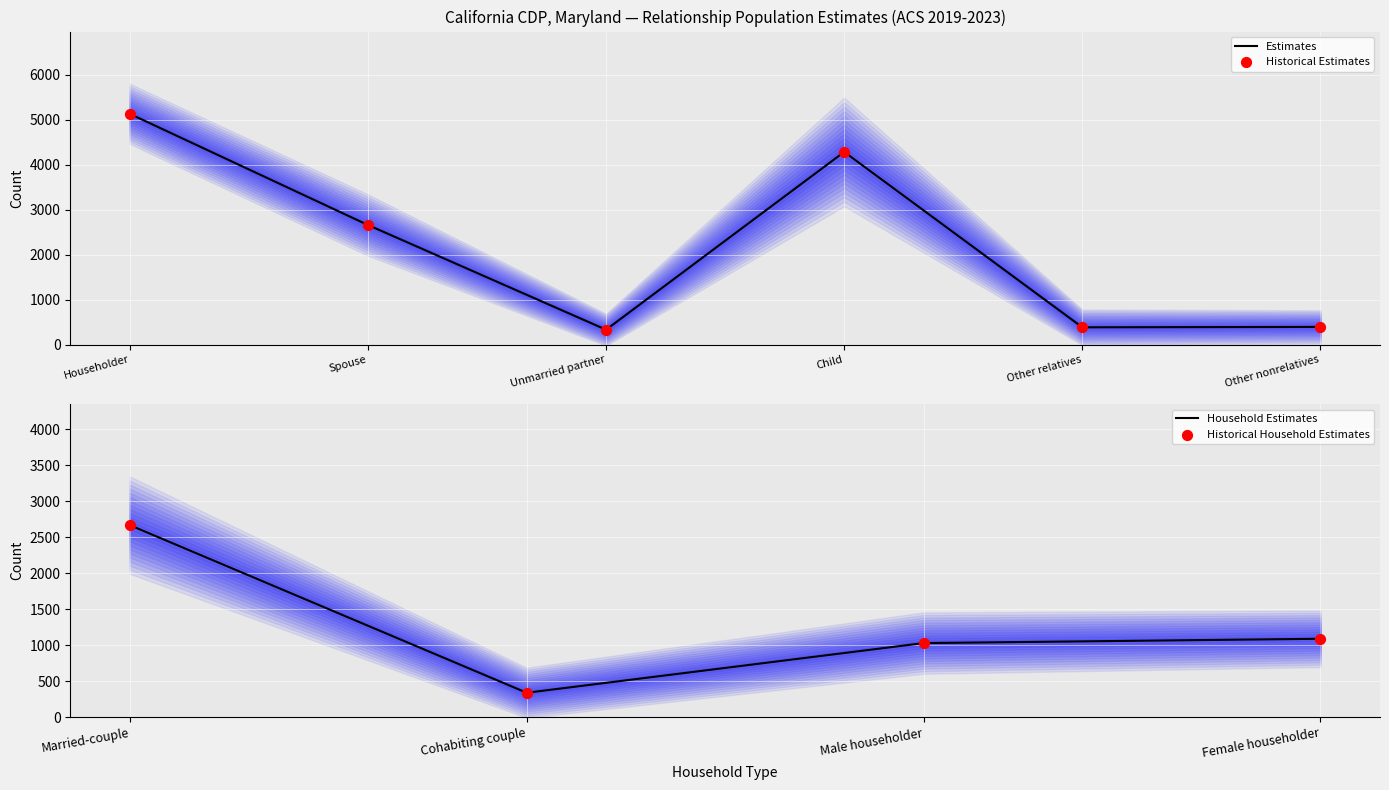

What is the change in value from Child to Other nonrelatives?

-3892